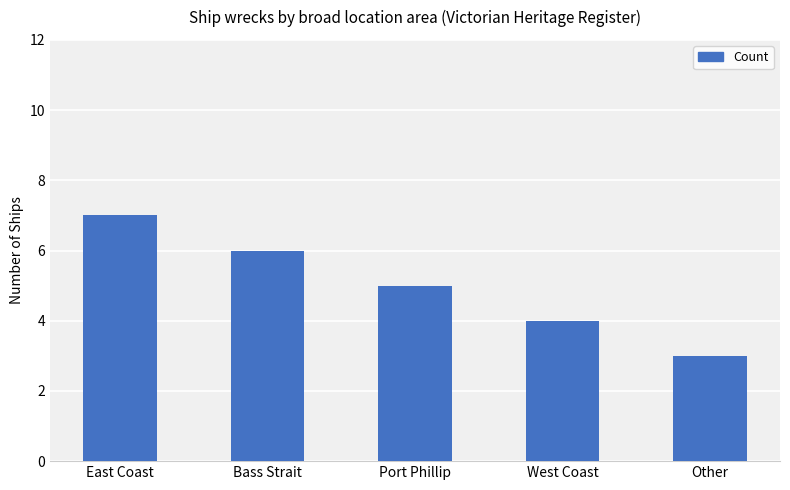

What is the difference between the values at East Coast and Other?

4